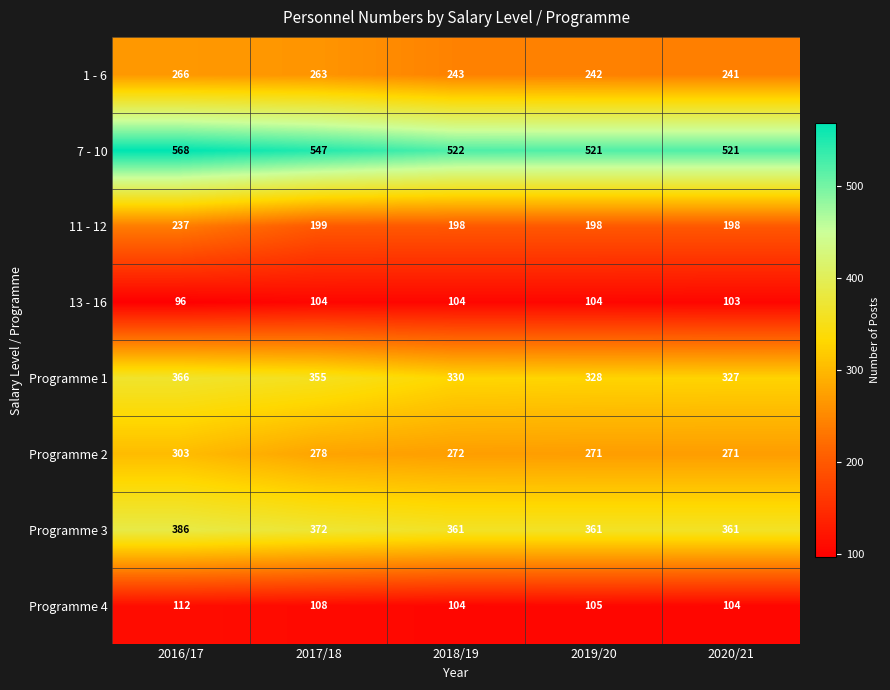

The 13 - 16 series shows 103 at 2020/21. True or false?

True